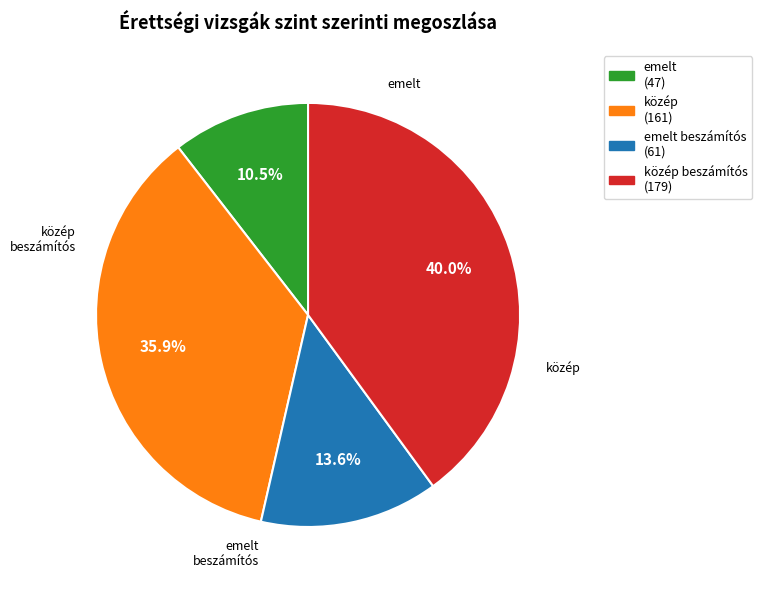

To the nearest percent, what is the average slice percentage?

25%